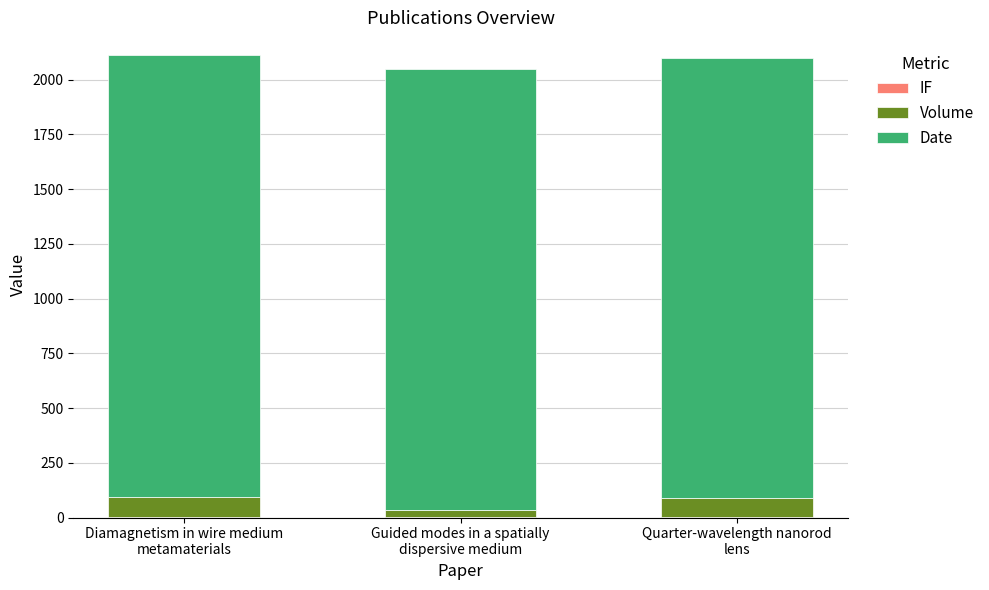

How many distinct data groups are displayed?

3